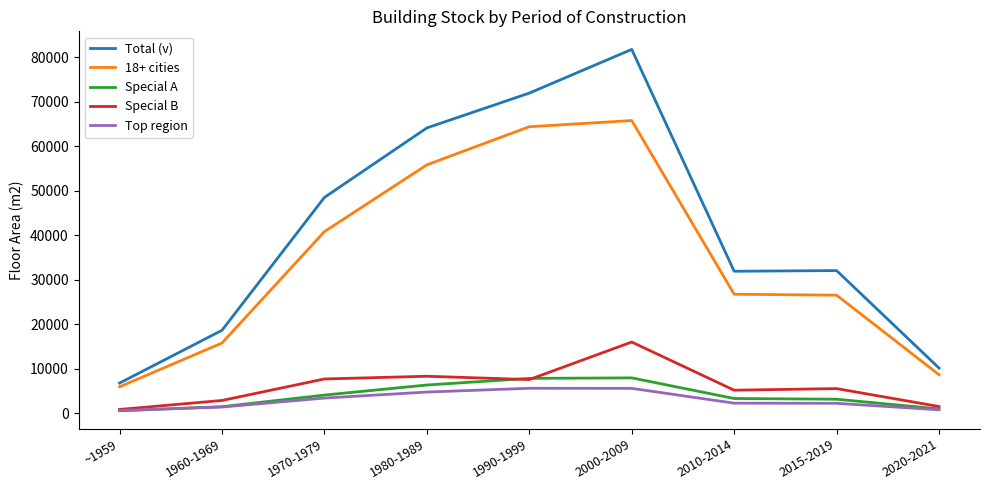

What is the maximum value shown in the chart?

81775